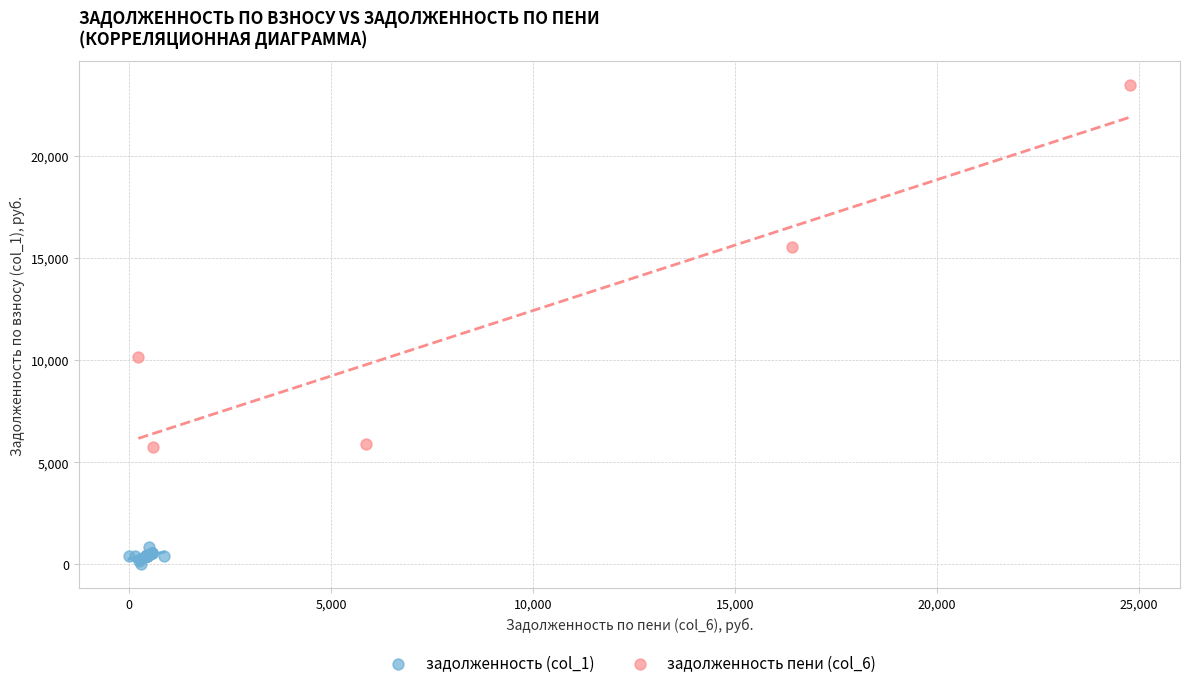

What are all the series names shown in the legend?

задолженность (col_1), задолженность пени (col_6)